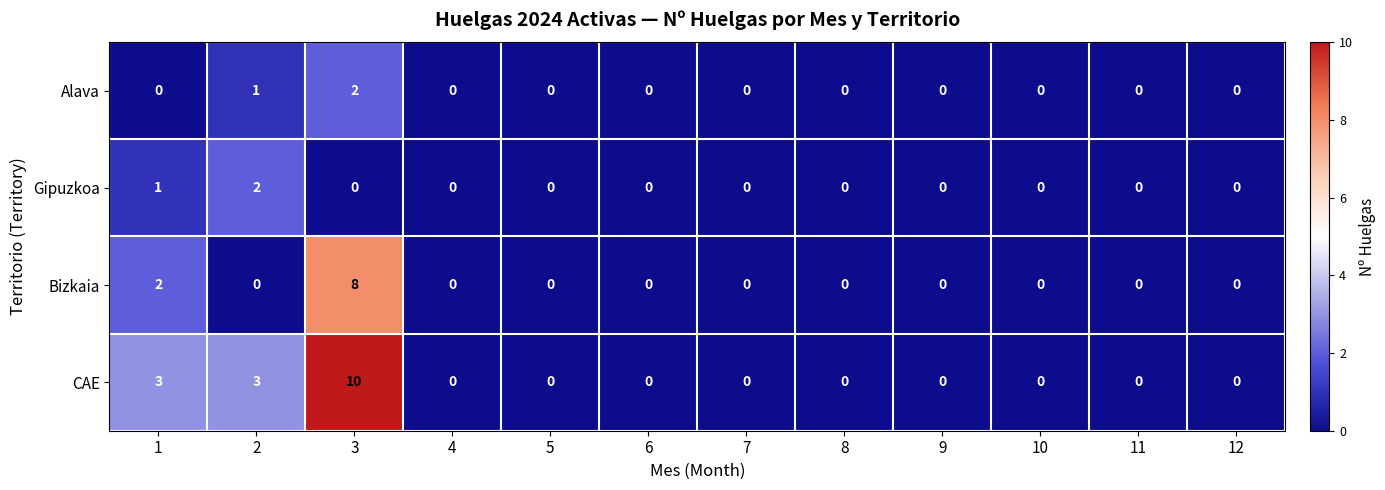

Rank the series at 3 from highest to lowest value.

CAE, Bizkaia, Alava, Gipuzkoa